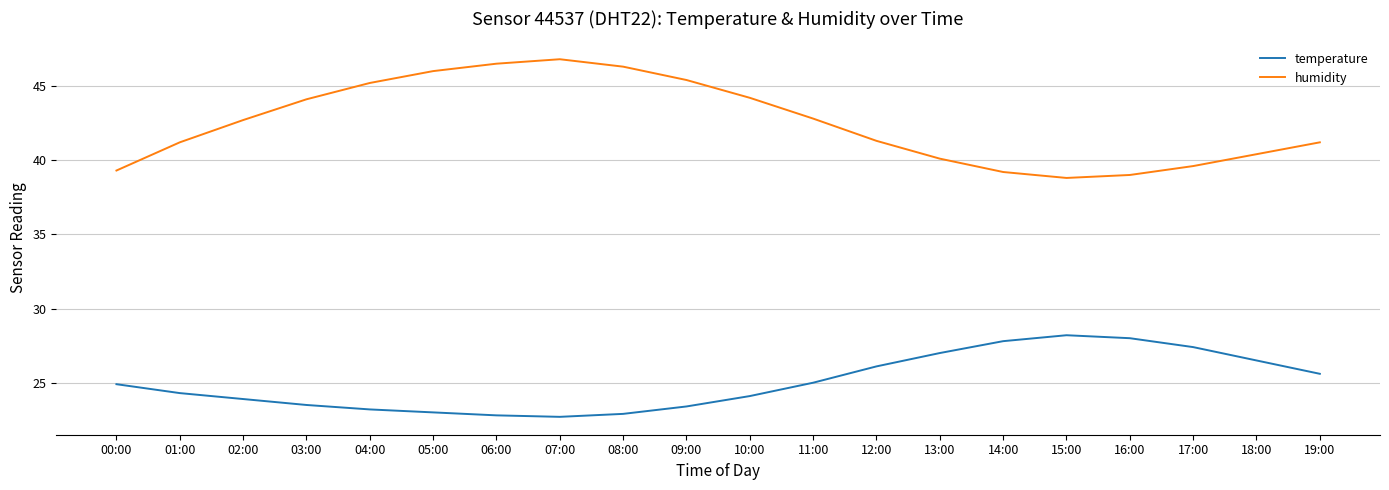

What is the maximum value for temperature?

28.2